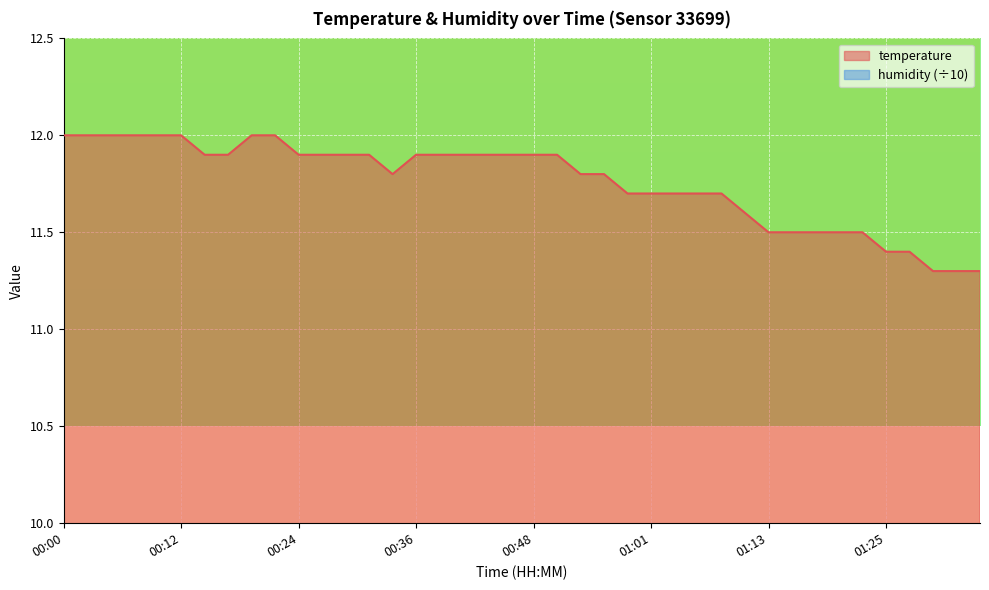

Which category has the highest value across all series?

00:00